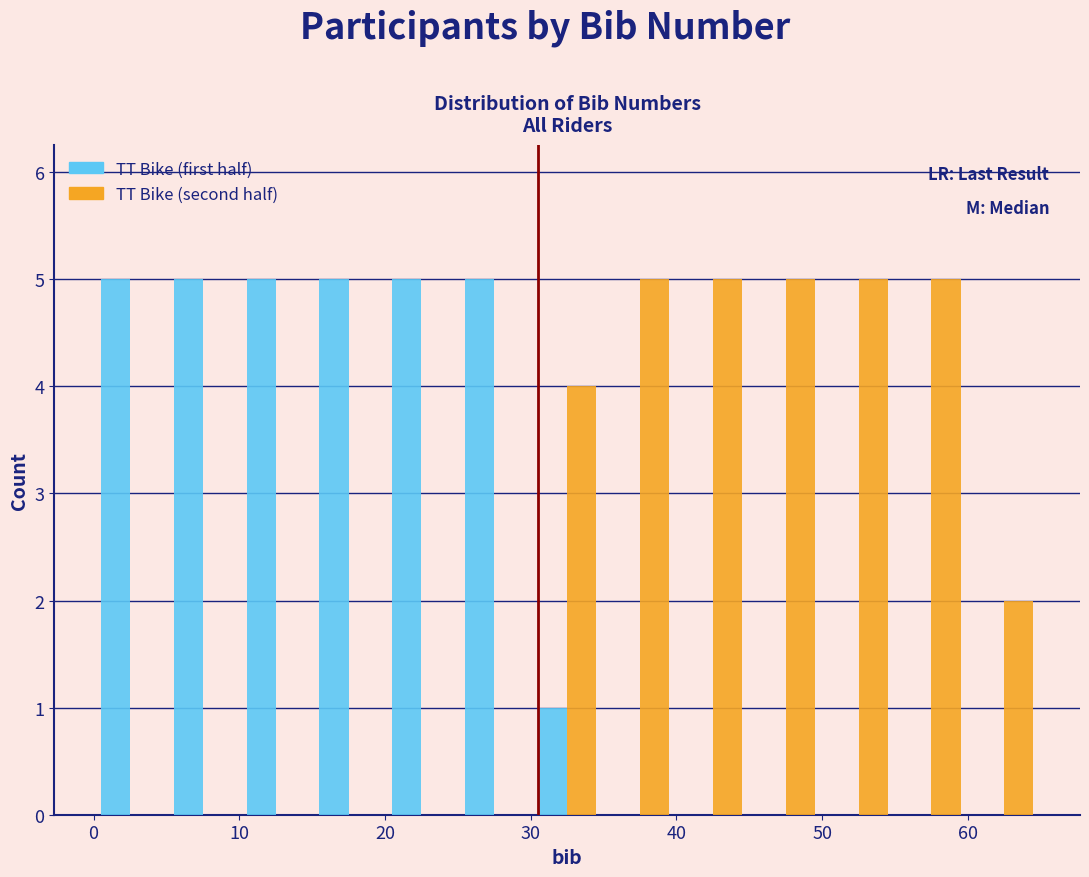

What is the height of the TT Bike (first half) bar covering 0 to 5 on the x-axis? The values are not printed on the chart, so give them approximately, as read against the axis.

5